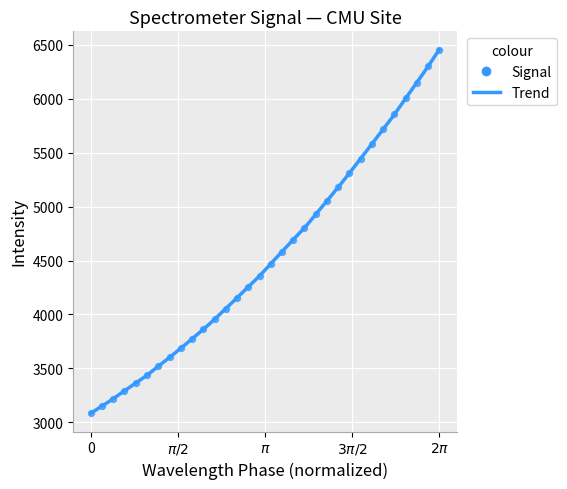

What is the range of X values (max minus min)?

6.3